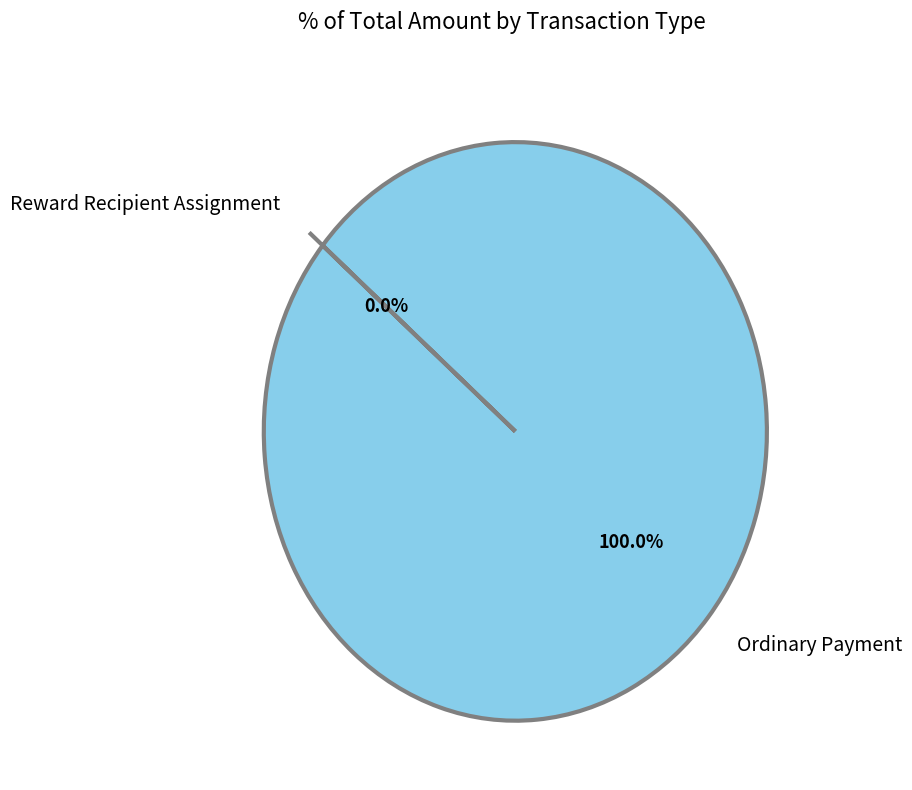

The Ordinary Payment slice represents 91% of the pie. True or false?

False